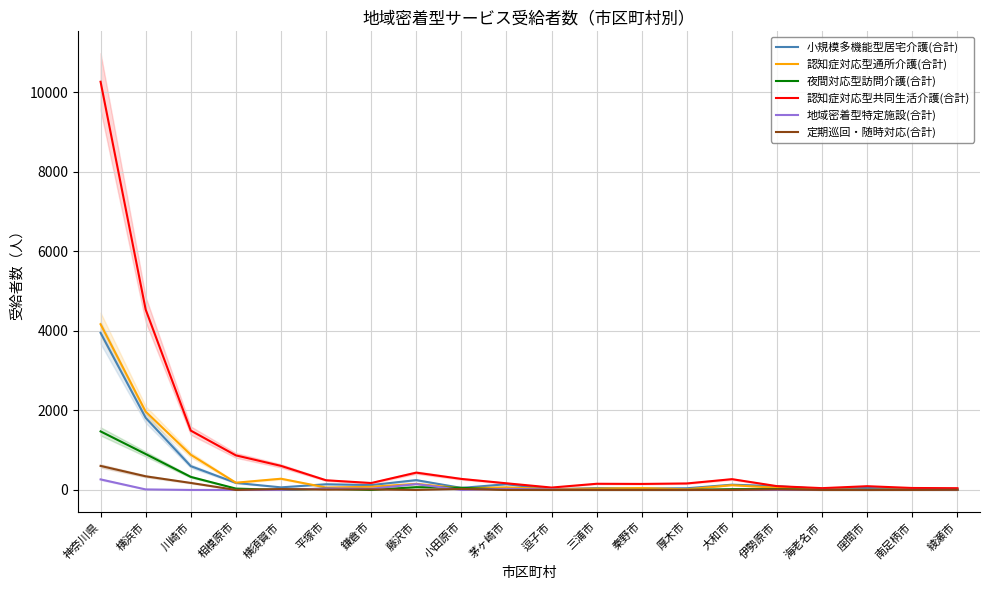

Reading left to right, extract all data points from this chart.

小規模多機能型居宅介護(合計): 神奈川県=3950	横浜市=1813	川崎市=598	相模原市=177	横須賀市=65	平塚市=143	鎌倉市=122	藤沢市=247	小田原市=51	茅ヶ崎市=144	逗子市=14	三浦市=48	秦野市=37	厚木市=42	大和市=132	伊勢原市=94	海老名市=24	座間市=49	南足柄市=18	綾瀬市=16
認知症対応型通所介護(合計): 神奈川県=4167	横浜市=1969	川崎市=885	相模原市=182	横須賀市=282	平塚市=61	鎌倉市=79	藤沢市=153	小田原市=40	茅ヶ崎市=66	逗子市=20	三浦市=34	秦野市=48	厚木市=16	大和市=120	伊勢原市=54	海老名市=18	座間市=0	南足柄市=16	綾瀬市=0
夜間対応型訪問介護(合計): 神奈川県=1472	横浜市=903	川崎市=328	相模原市=34	横須賀市=0	平塚市=32	鎌倉市=0	藤沢市=70	小田原市=54	茅ヶ崎市=6	逗子市=0	三浦市=0	秦野市=0	厚木市=0	大和市=21	伊勢原市=22	海老名市=0	座間市=0	南足柄市=2	綾瀬市=0
認知症対応型共同生活介護(合計): 神奈川県=10264	横浜市=4535	川崎市=1492	相模原市=869	横須賀市=605	平塚市=243	鎌倉市=174	藤沢市=435	小田原市=277	茅ヶ崎市=167	逗子市=60	三浦市=155	秦野市=151	厚木市=163	大和市=271	伊勢原市=95	海老名市=45	座間市=94	南足柄市=49	綾瀬市=44
地域密着型特定施設(合計): 神奈川県=265	横浜市=13	川崎市=0	相模原市=0	横須賀市=0	平塚市=37	鎌倉市=29	藤沢市=147	小田原市=0	茅ヶ崎市=27	逗子市=12	三浦市=0	秦野市=0	厚木市=0	大和市=0	伊勢原市=0	海老名市=0	座間市=0	南足柄市=0	綾瀬市=0
定期巡回・随時対応(合計): 神奈川県=604	横浜市=343	川崎市=176	相模原市=0	横須賀市=23	平塚市=8	鎌倉市=13	藤沢市=0	小田原市=25	茅ヶ崎市=0	逗子市=0	三浦市=0	秦野市=0	厚木市=0	大和市=0	伊勢原市=13	海老名市=0	座間市=0	南足柄市=0	綾瀬市=3